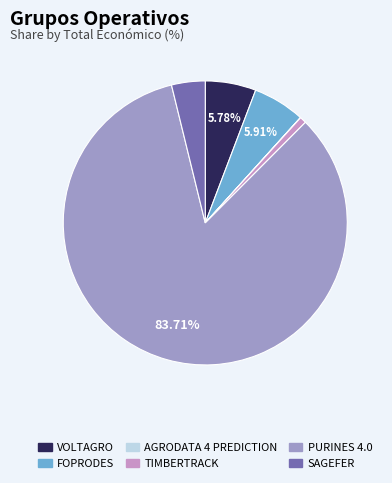

Which category has the biggest portion of the pie?

PURINES 4.0